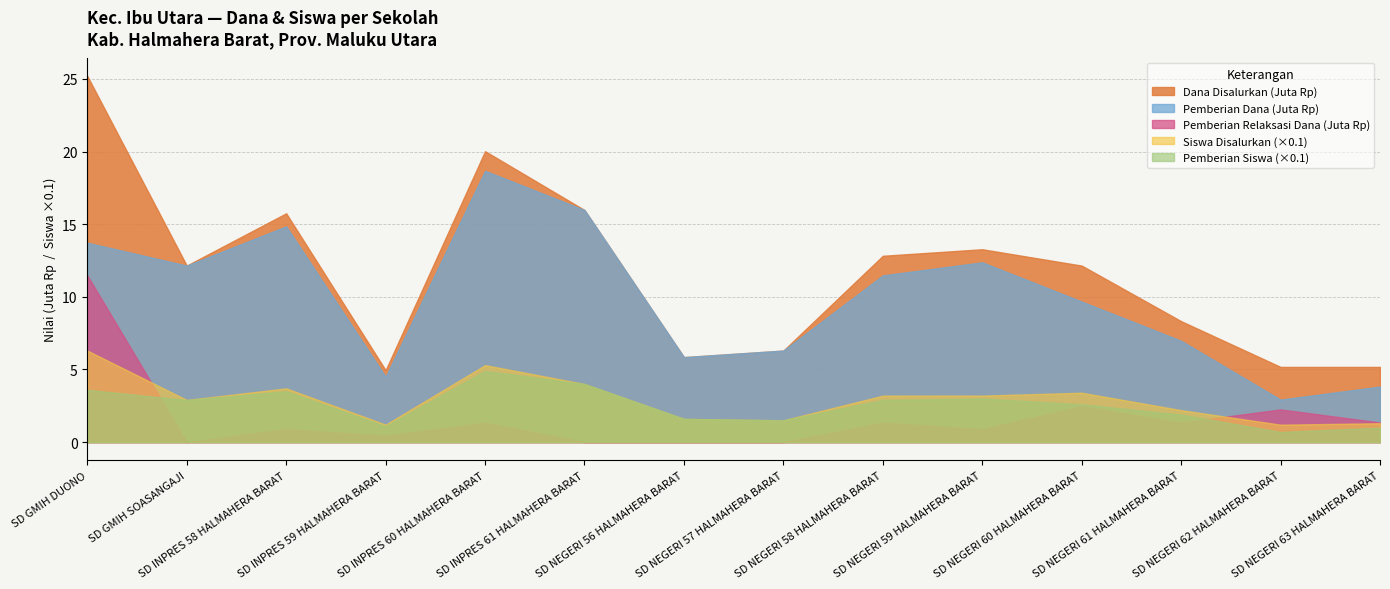

What are all the series names shown in the legend?

Dana Disalurkan (Juta Rp), Pemberian Dana (Juta Rp), Pemberian Relaksasi Dana (Juta Rp), Siswa Disalurkan (×0.1), Pemberian Siswa (×0.1)